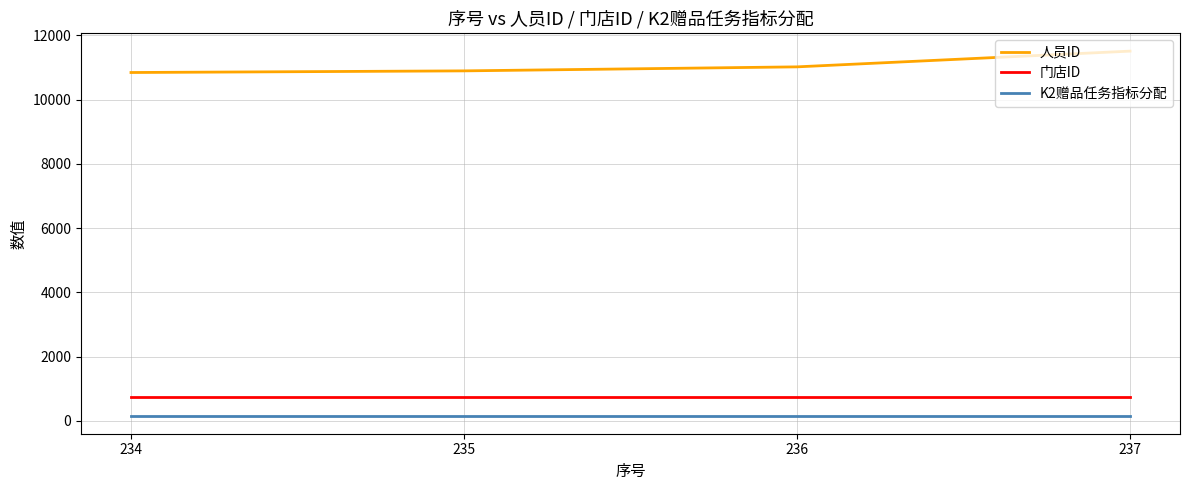

True or false: K2赠品任务指标分配 and 人员ID intersect in this chart.

False